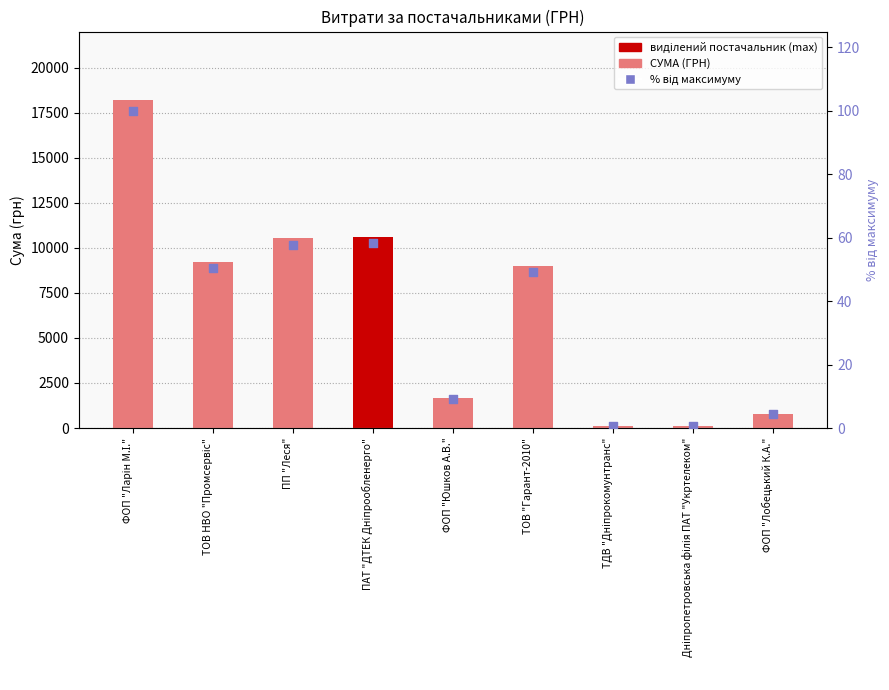

What are all the series names shown in the legend?

СУМА (ГРН), % від максимуму